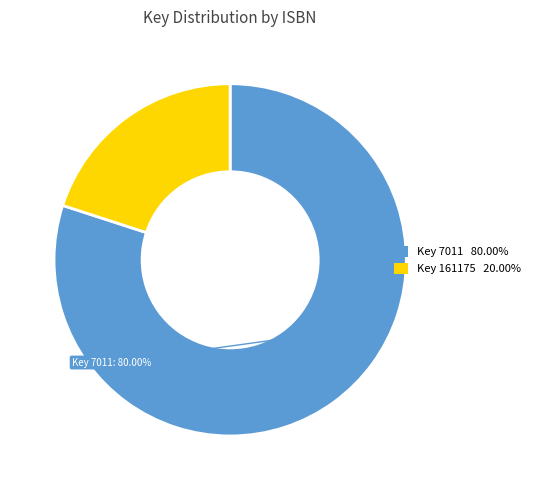

Is there any slice that represents more than half of the pie?

Yes